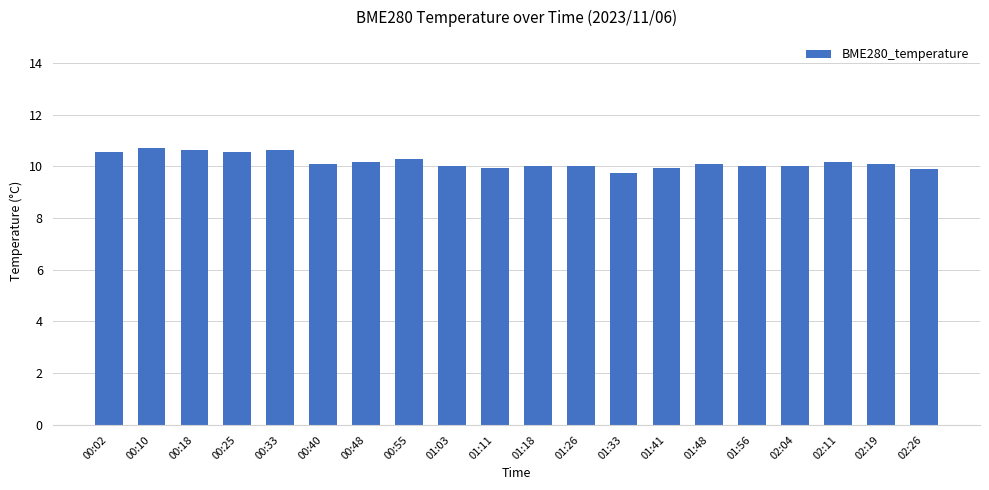

Does the chart contain stacked bars?

No